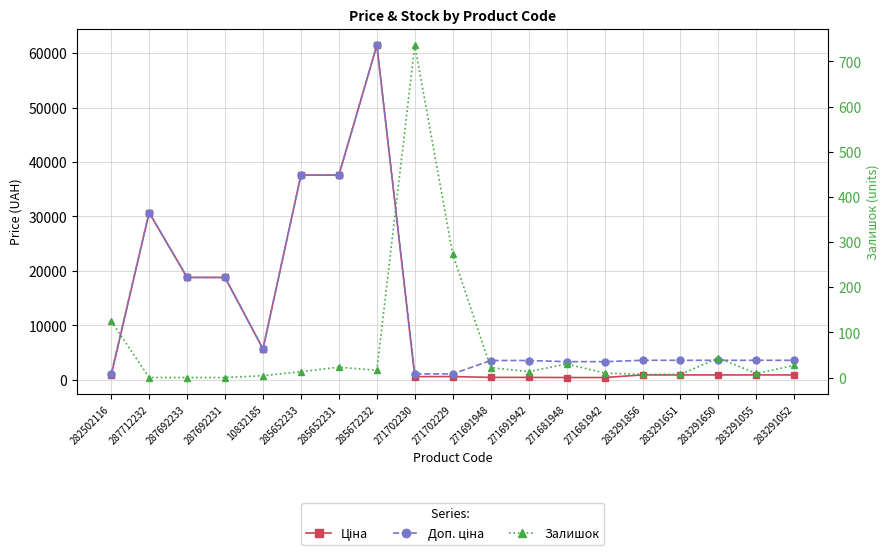

Which has a higher value, 271691942 or 283291055?

283291055